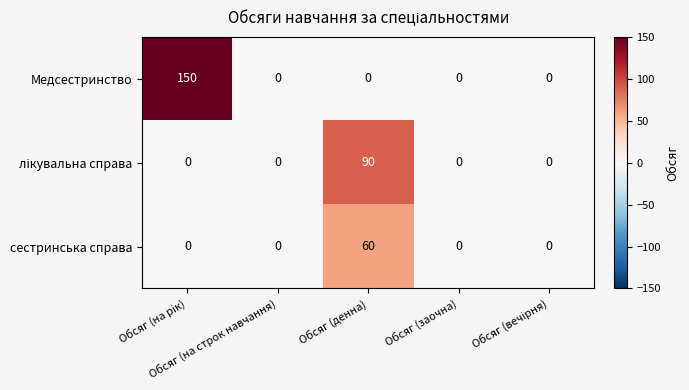

What is the sum of all Медсестринство values?

150